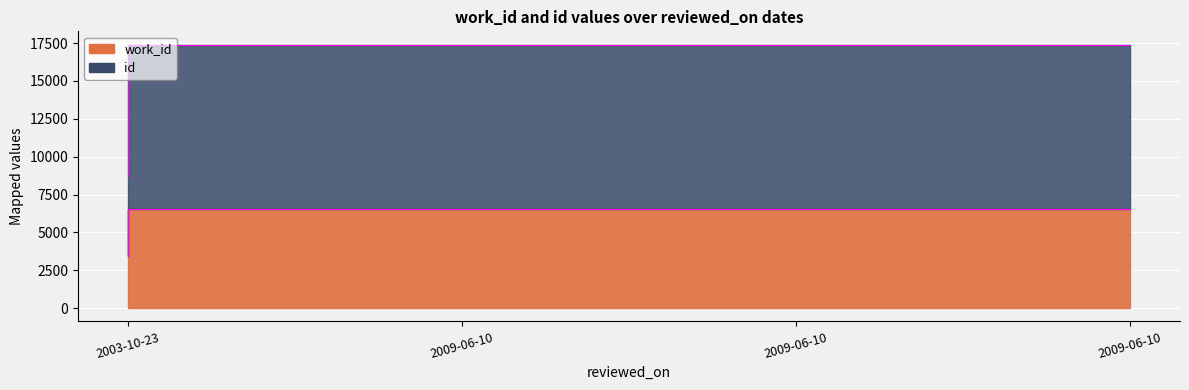

List the series in order of their peak value, lowest first.

work_id boundary, id boundary